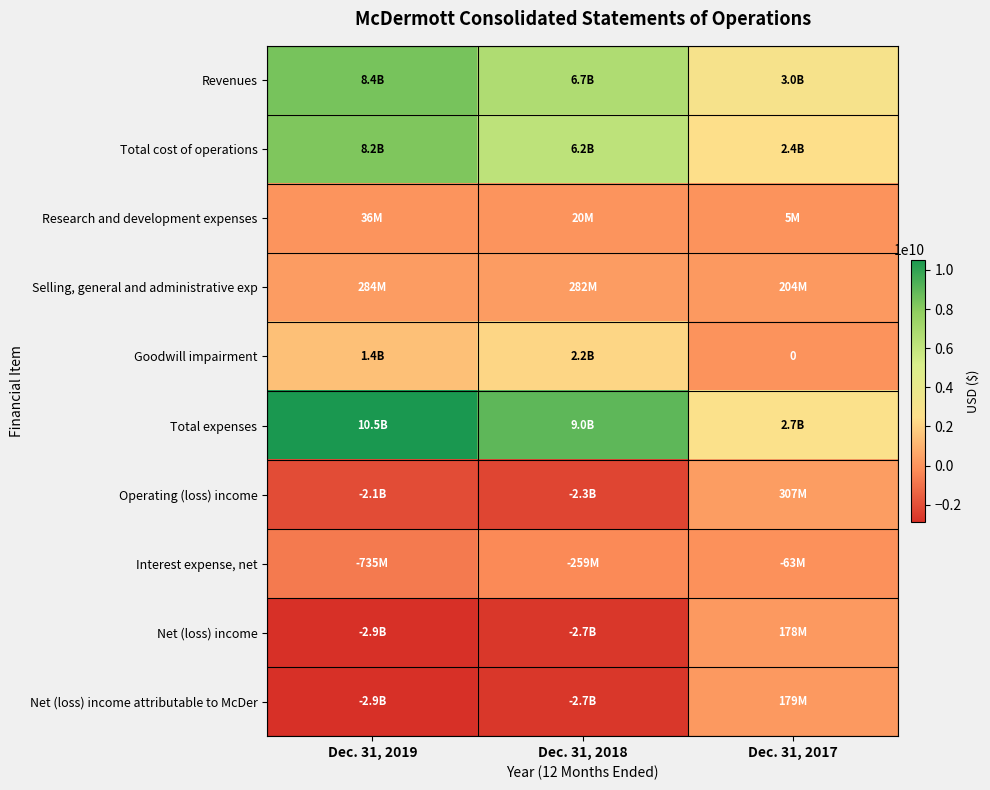

How many categories are shown in the chart?

3